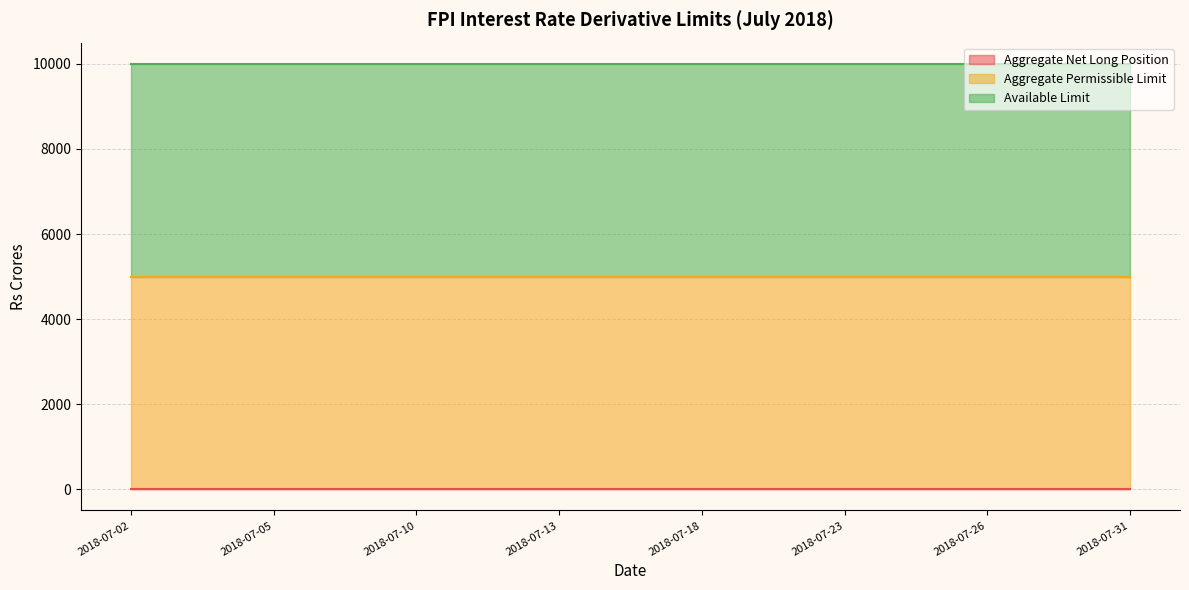

The Aggregate Net Long Position series shows 0 at 2018-07-05. True or false?

True